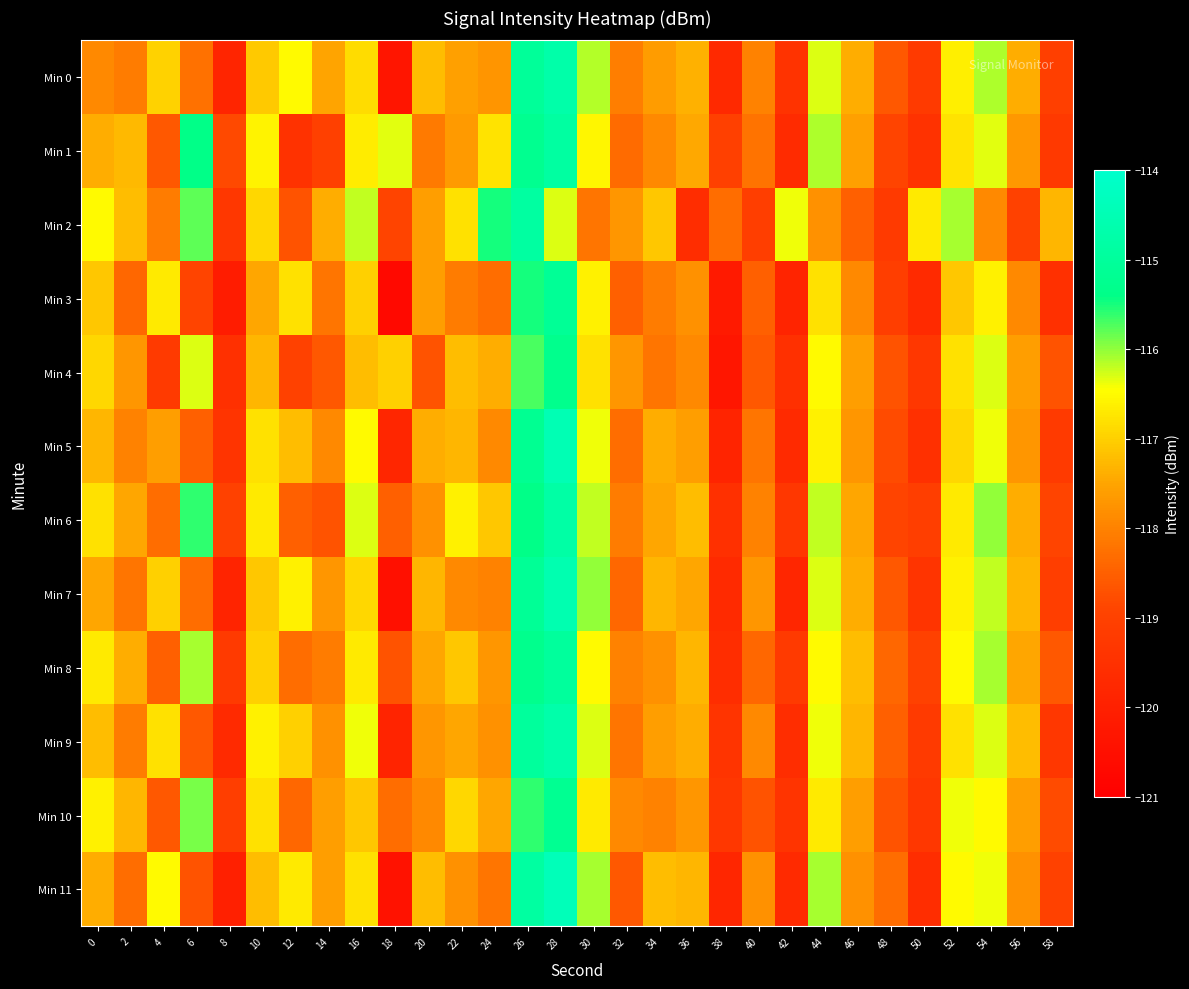

At which category is the sum across all series the highest?

28